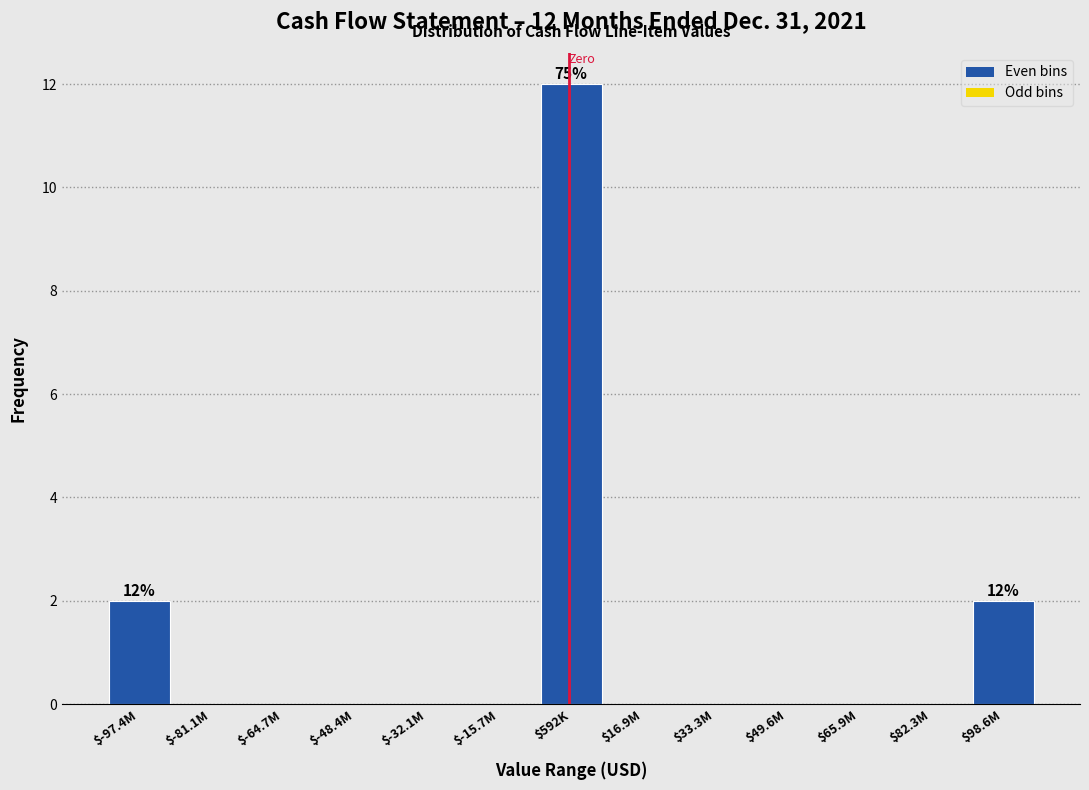

True or false: the data shows 0 at $-48.4M.

True